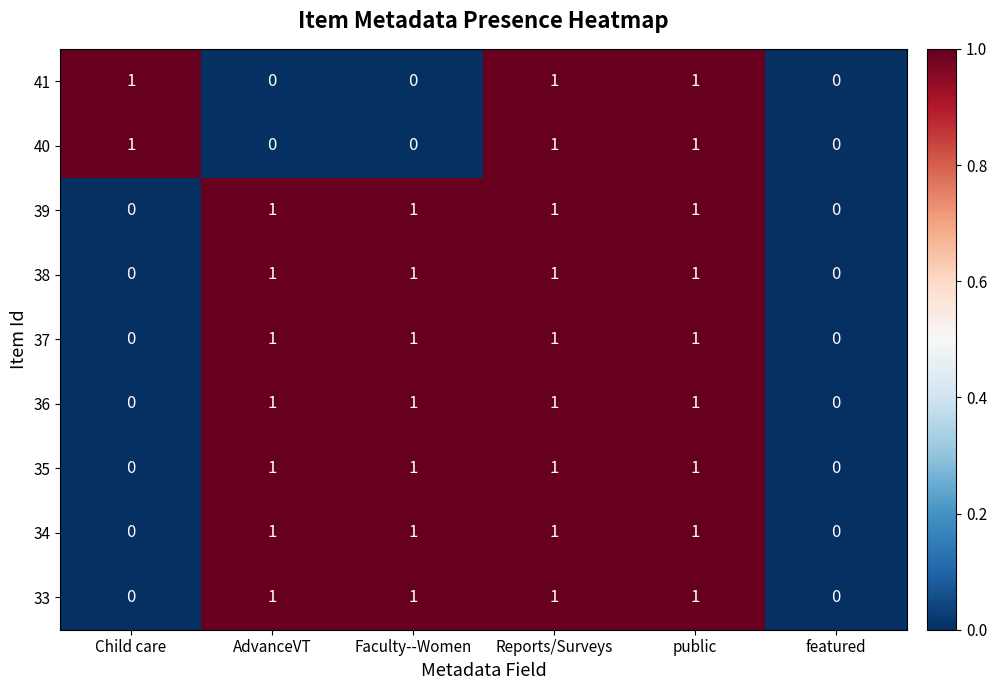

True or false: 40 has a value of 0 at public.

False